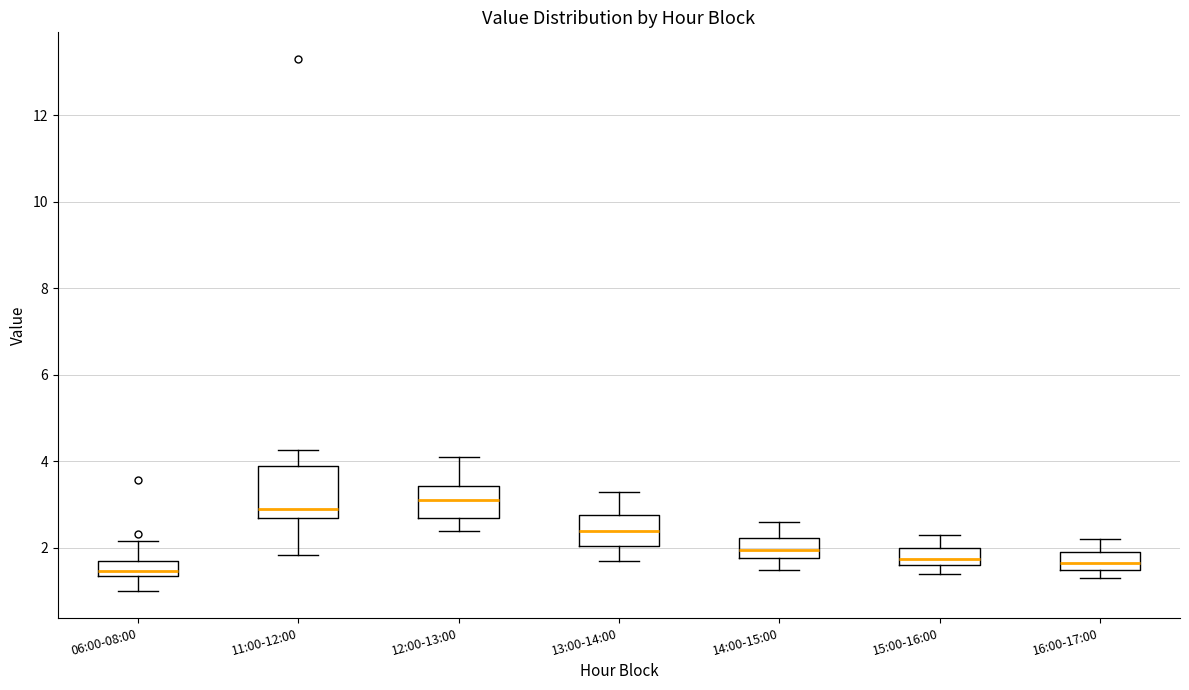

Reading left to right, transcribe this box plot: for each box, give where its median line is, the range the box spans, and where its two whiskers end, as read against the y-axis. The values are not printed on the chart, so give them approximately, as read against the axis.

06:00-08:00: median 1.4 (just above the box's lower edge), box 1.4 to 1.8, whiskers 1.0 to 2.2
11:00-12:00: median 3.0, box 2.8 to 4.0, whiskers 1.8 to 4.2
12:00-13:00: median 3.2, box 2.8 to 3.4, whiskers 2.4 to 4.2
13:00-14:00: median 2.4, box 2.0 to 2.8, whiskers 1.8 to 3.4
14:00-15:00: median 2.0, box 1.8 to 2.2, whiskers 1.6 to 2.6
15:00-16:00: median 1.8, box 1.6 to 2.0, whiskers 1.4 to 2.4
16:00-17:00: median 1.6 (inside the box), box 1.6 to 2.0, whiskers 1.4 to 2.2